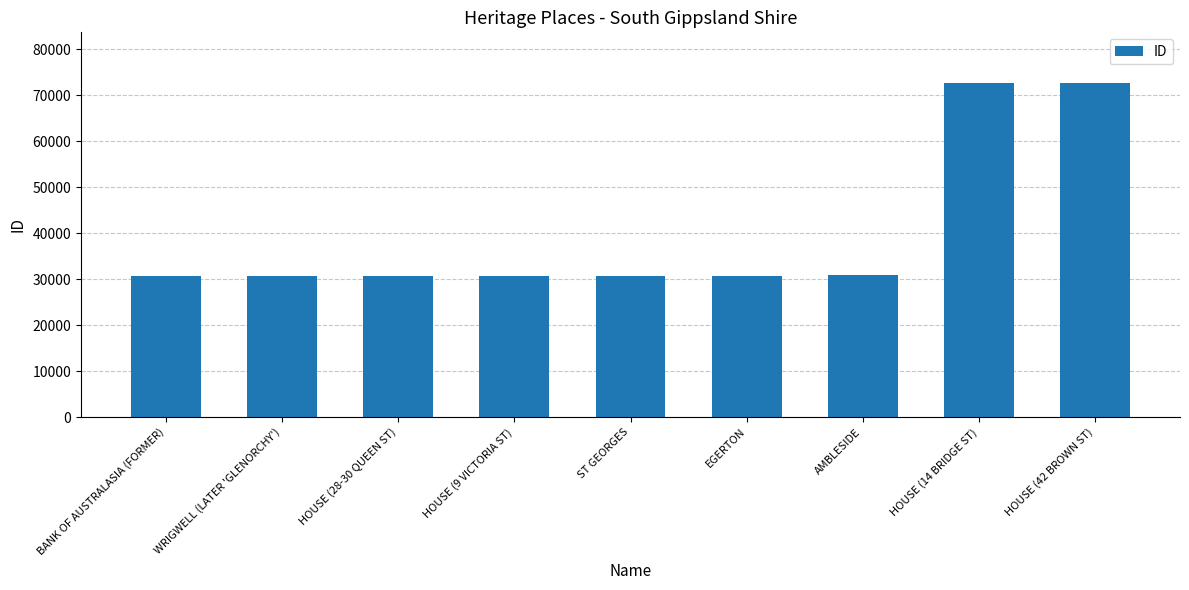

Approximately how many times larger is the value at HOUSE (9 VICTORIA ST) compared to AMBLESIDE?

1.0